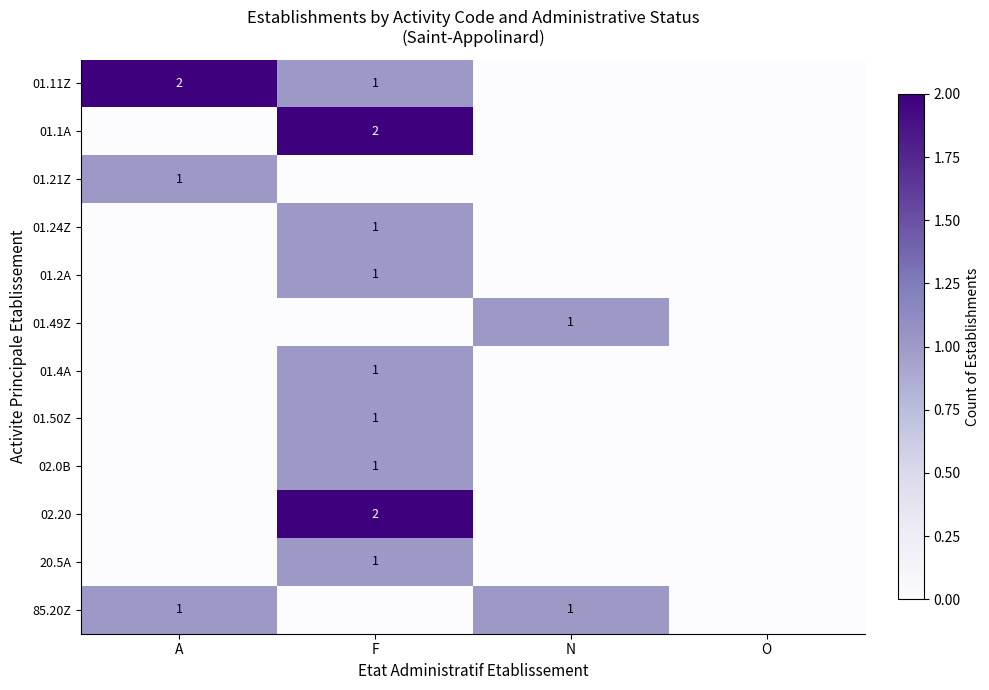

Is it true that 01.4A equals 0 at F?

False